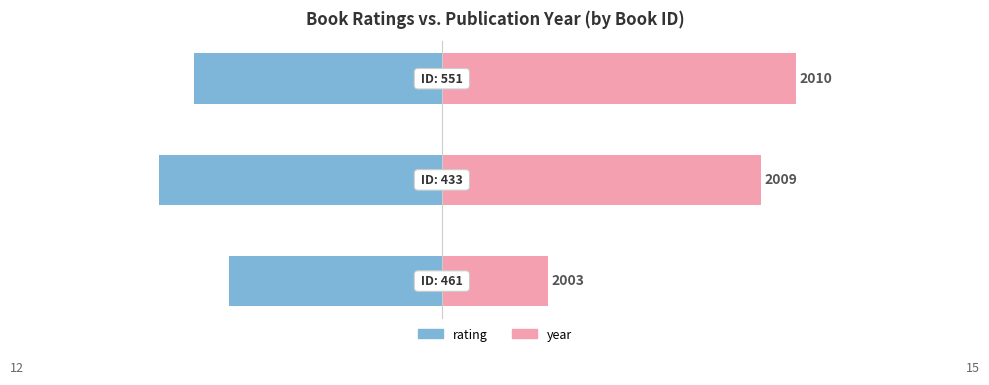

What is the value of the rating bar at the 1st from the left?

-6